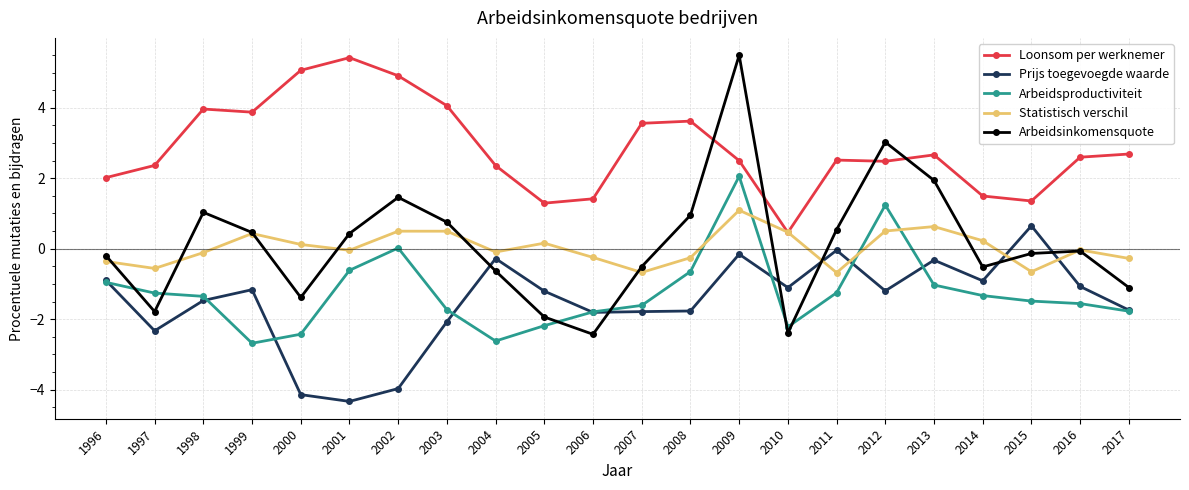

Between which two adjacent categories do Loonsom per werknemer and Arbeidsinkomensquote first intersect?

2008 and 2009